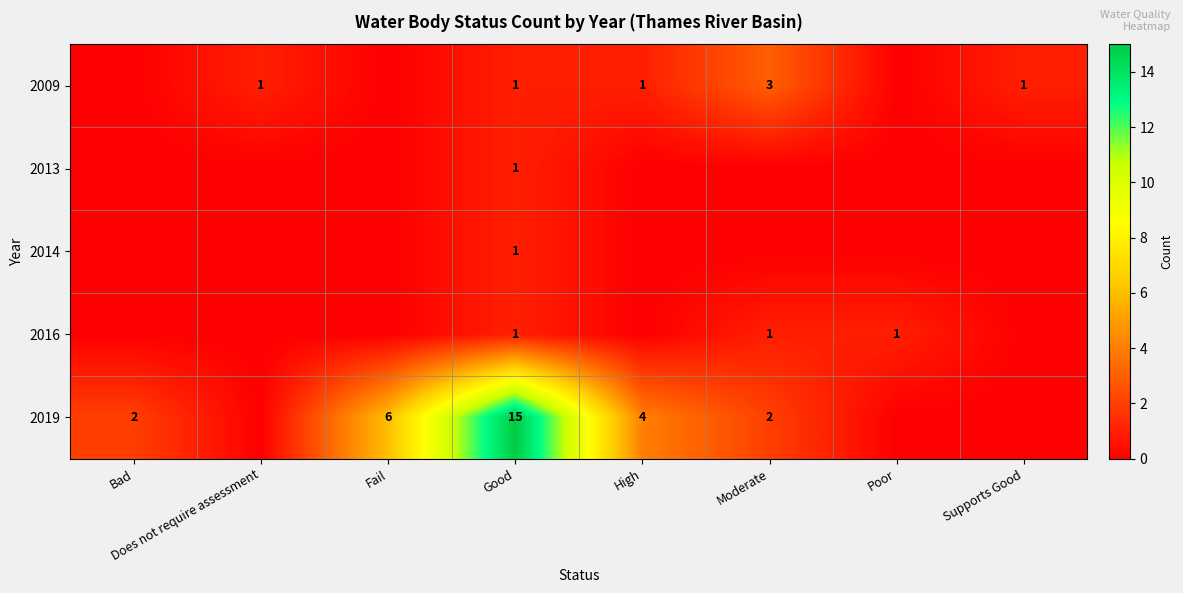

What is the spread (max minus min) of values at Good?

14